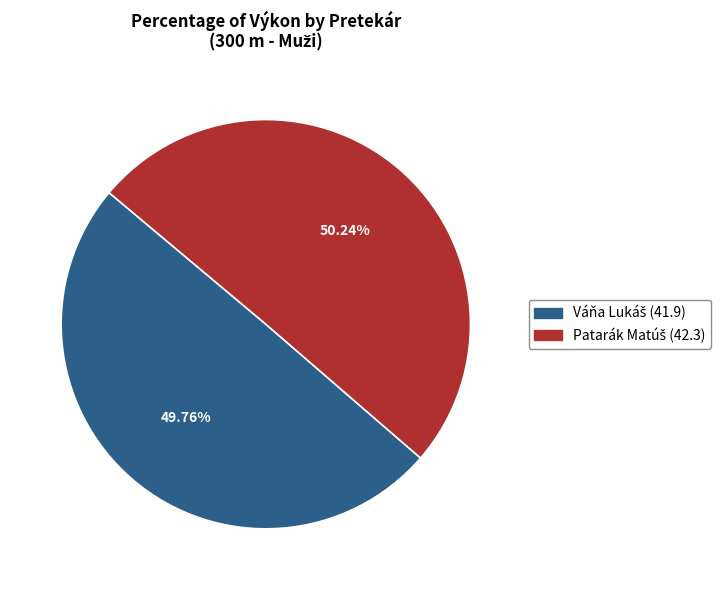

Does any single category account for the majority?

Yes